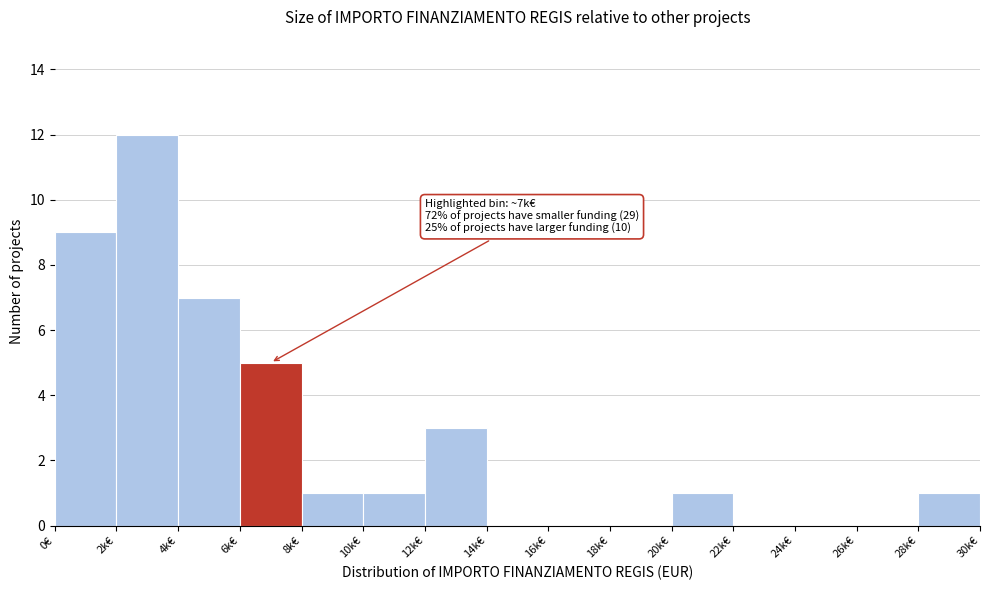

Reading left to right, what are all the values shown in this chart?

0€=9	2k€=12	4k€=7	6k€=5	8k€=1	10k€=1	12k€=3	14k€=0	16k€=0	18k€=0	20k€=1	22k€=0	24k€=0	26k€=0	28k€=1